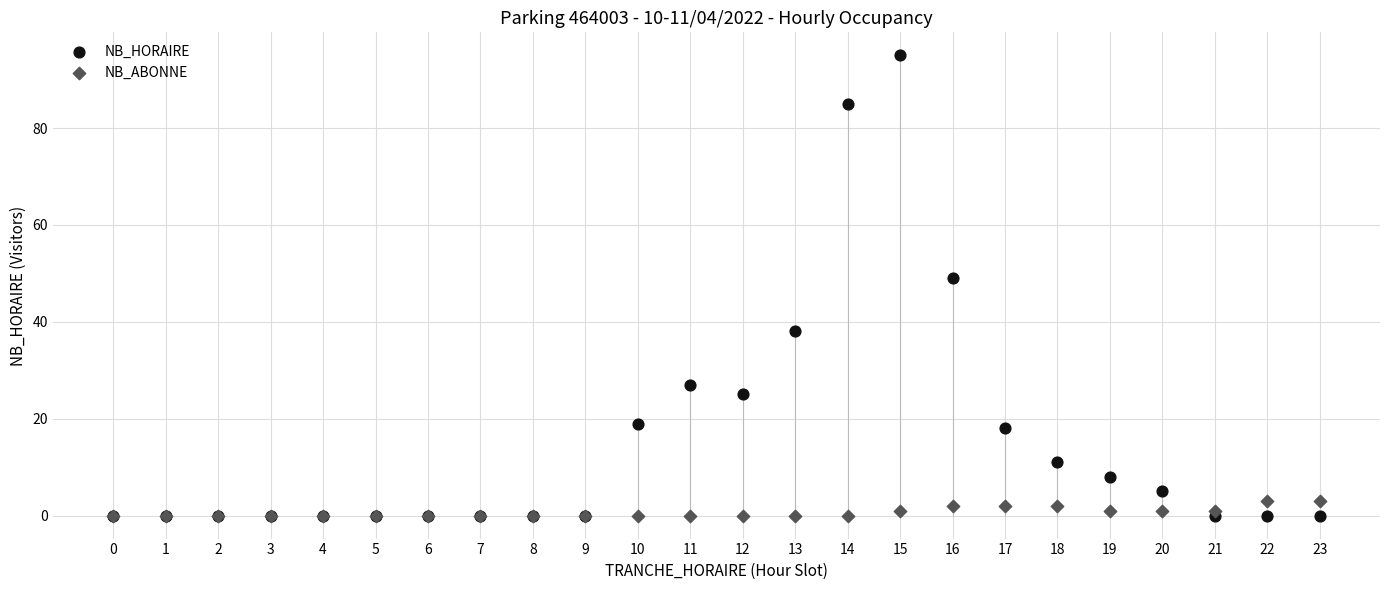

Which series reaches the maximum Y coordinate?

NB_HORAIRE